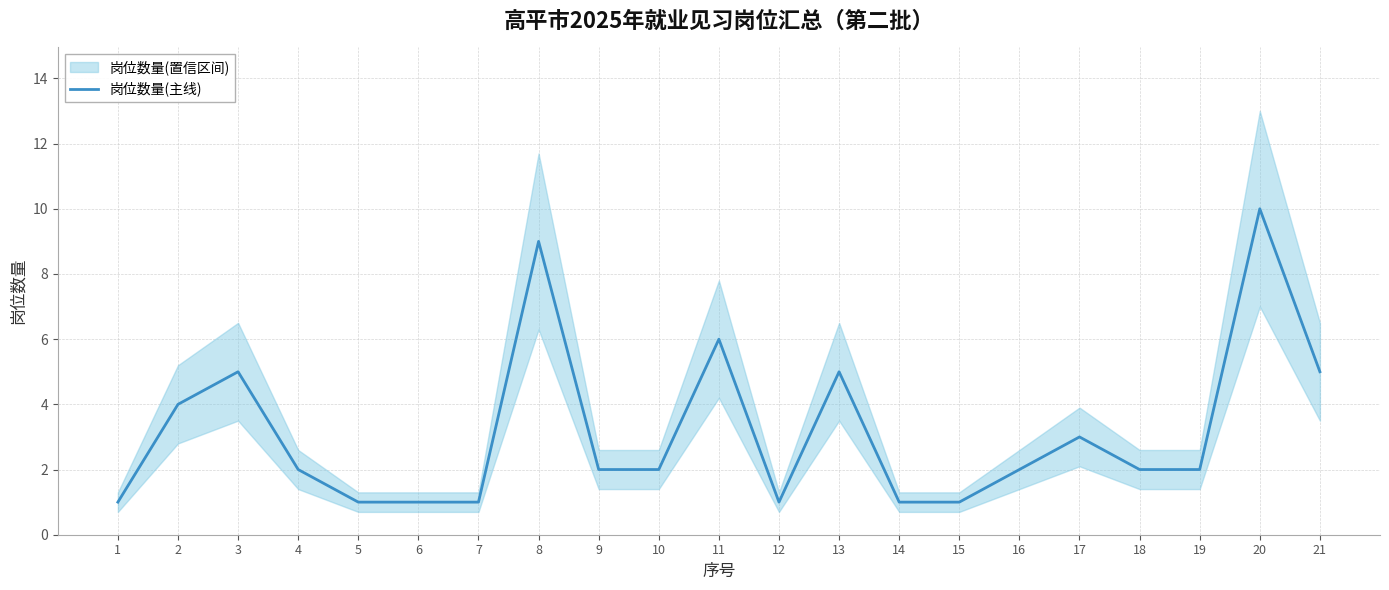

What is the value of the 4th point from the left?

2